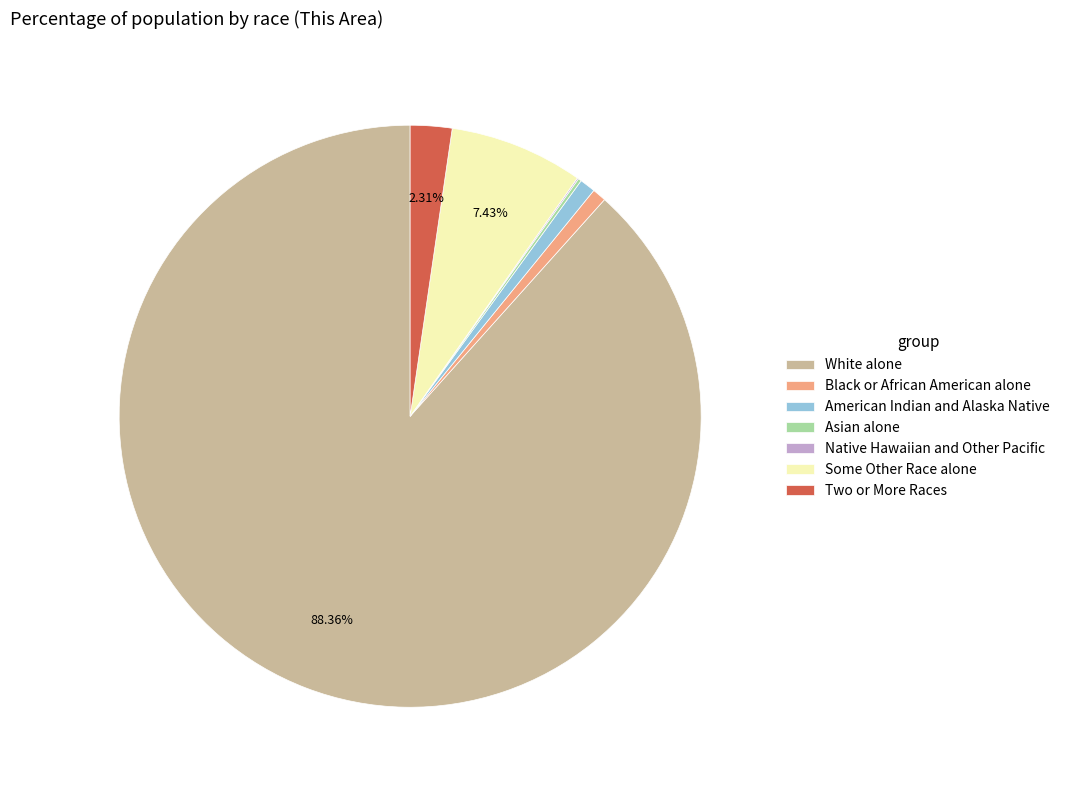

Which has a higher value, White alone or American Indian and Alaska Native?

White alone